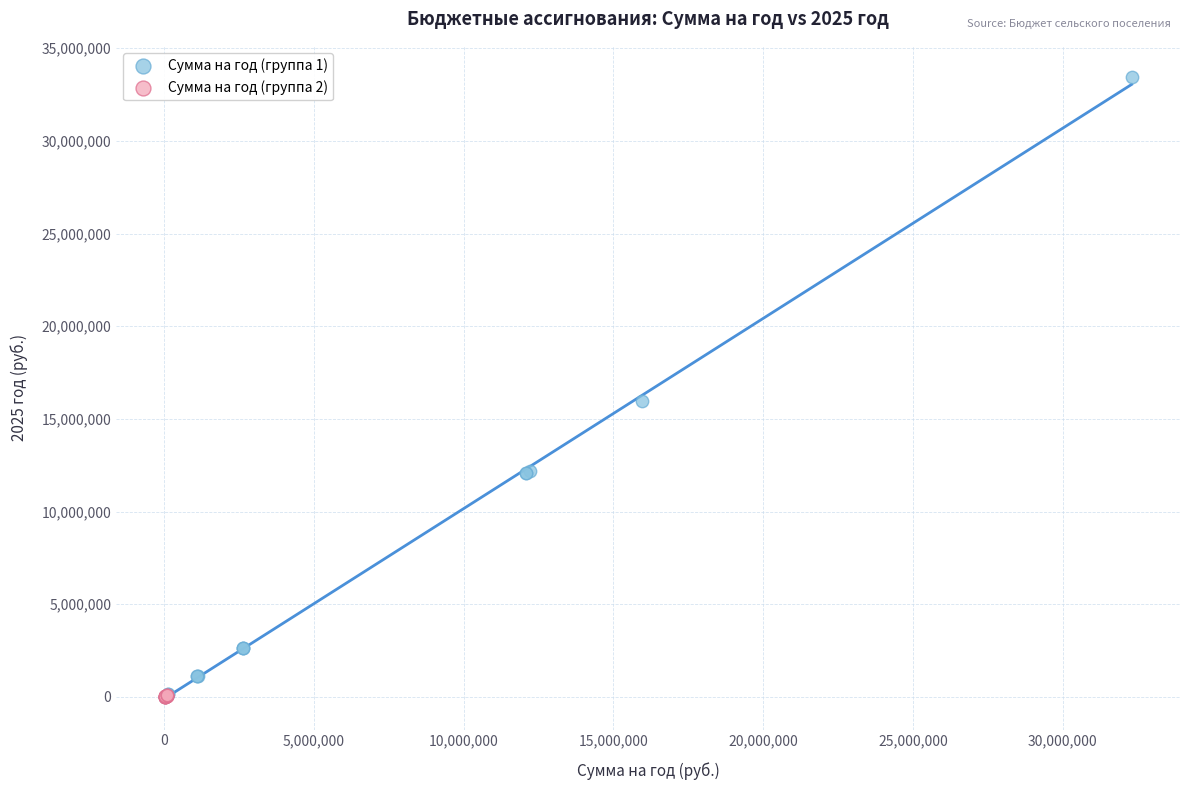

Which series has the largest Y range (max minus min)?

Сумма на год (группа 1)